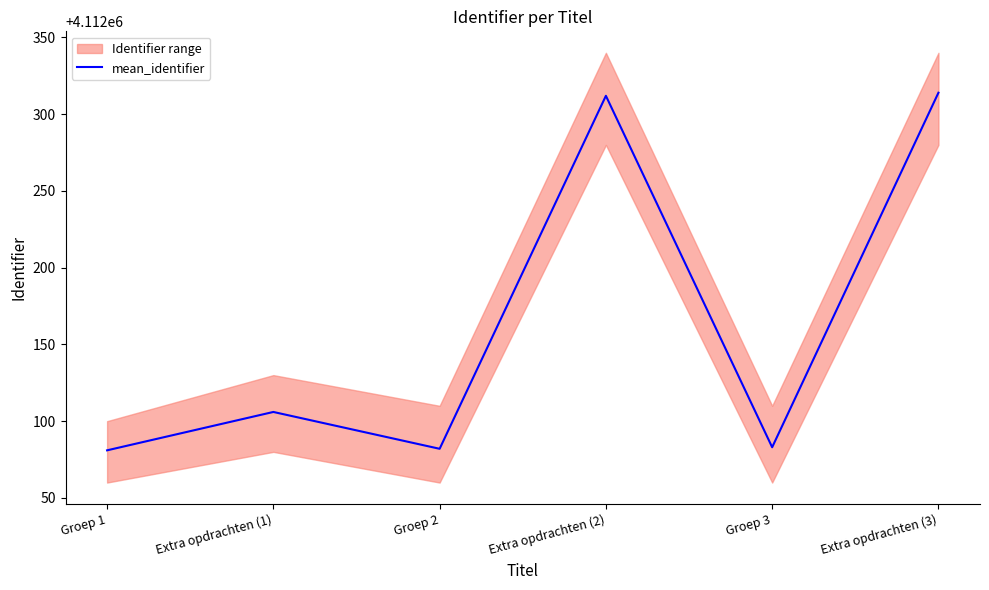

What is the change in value from Groep 1 to Groep 3?

+2